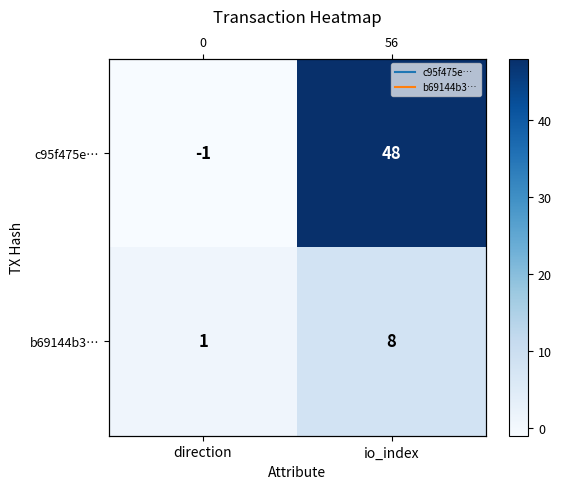

Count the c95f475e… values in the range -1 to 48.

2